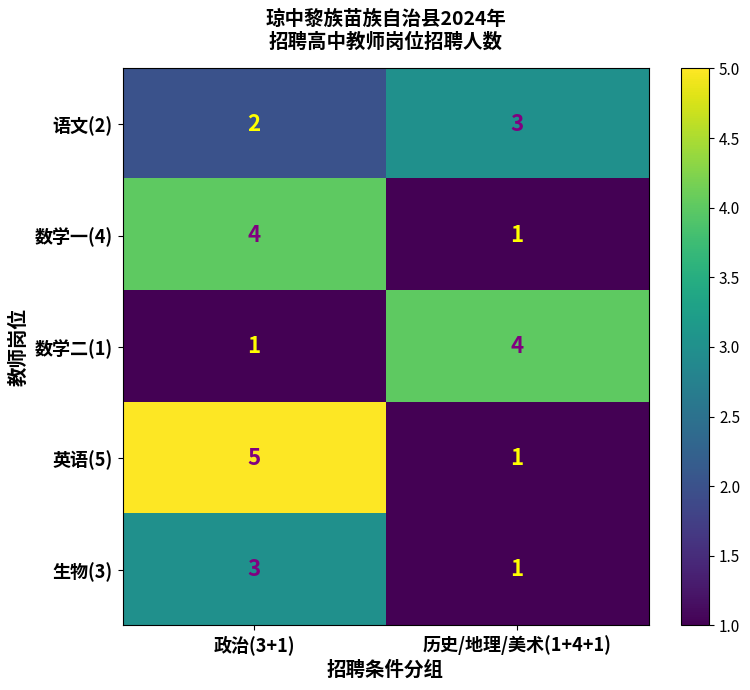

What is the maximum value for 语文(2)?

3